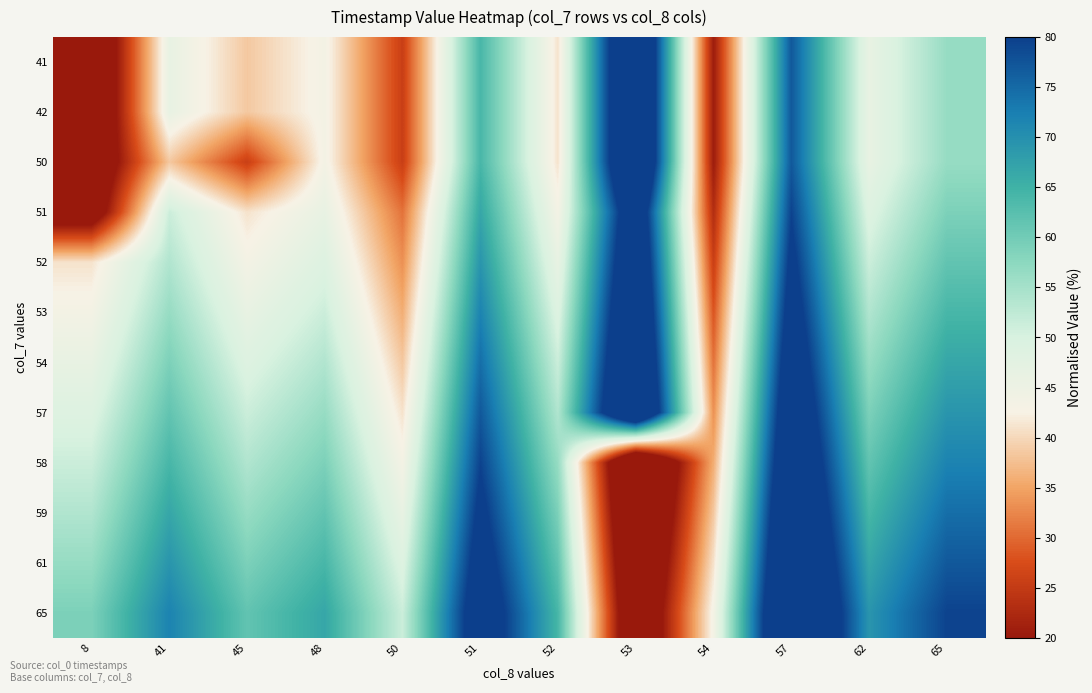

What is the spread (max minus min) of values at 52?

23.1